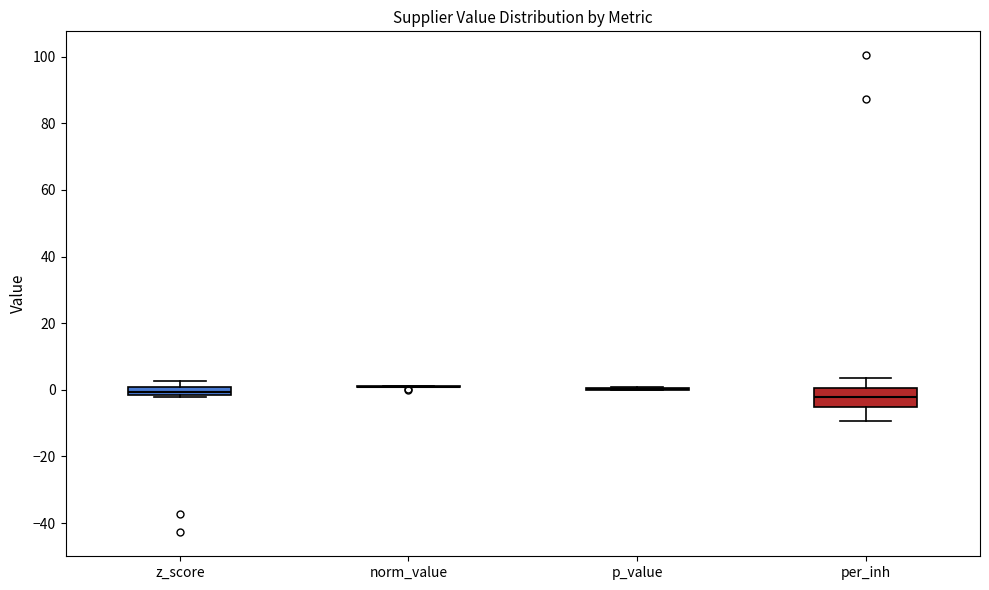

Which box is the tallest, from its lower edge to its upper edge?

per_inh